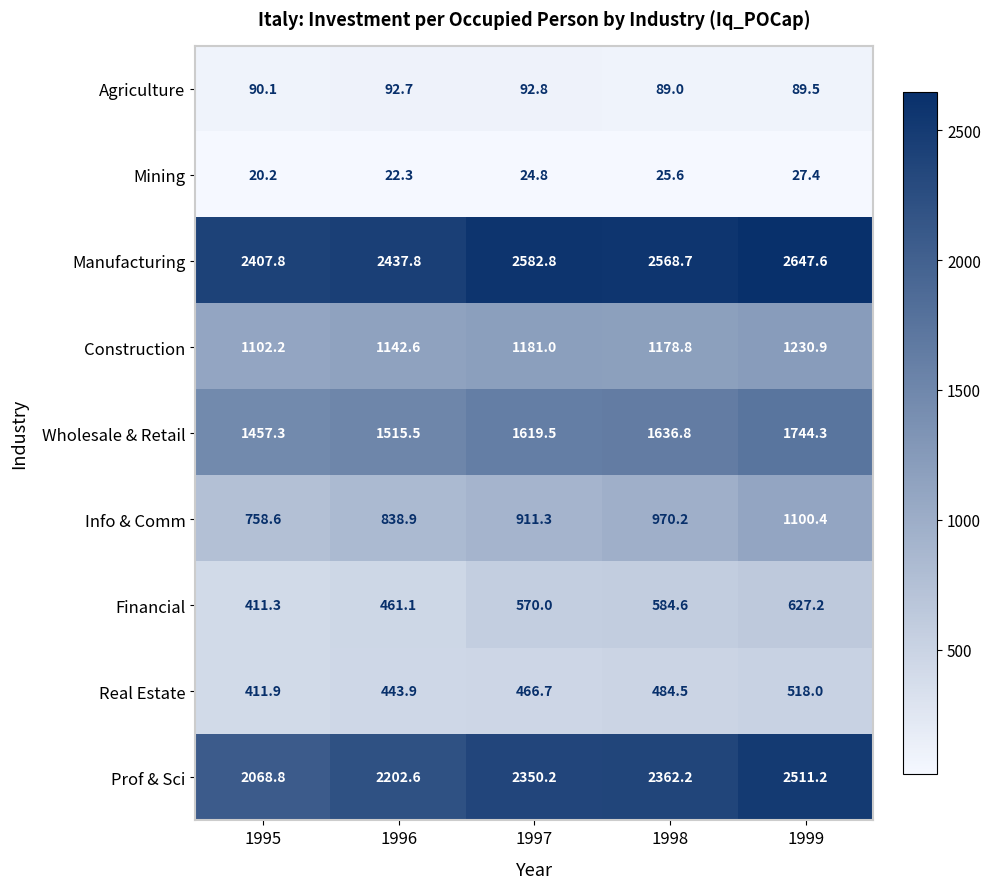

At 1995, list the series in order from smallest to largest.

Mining, Agriculture, Financial, Real Estate, Info & Comm, Construction, Wholesale & Retail, Prof & Sci, Manufacturing